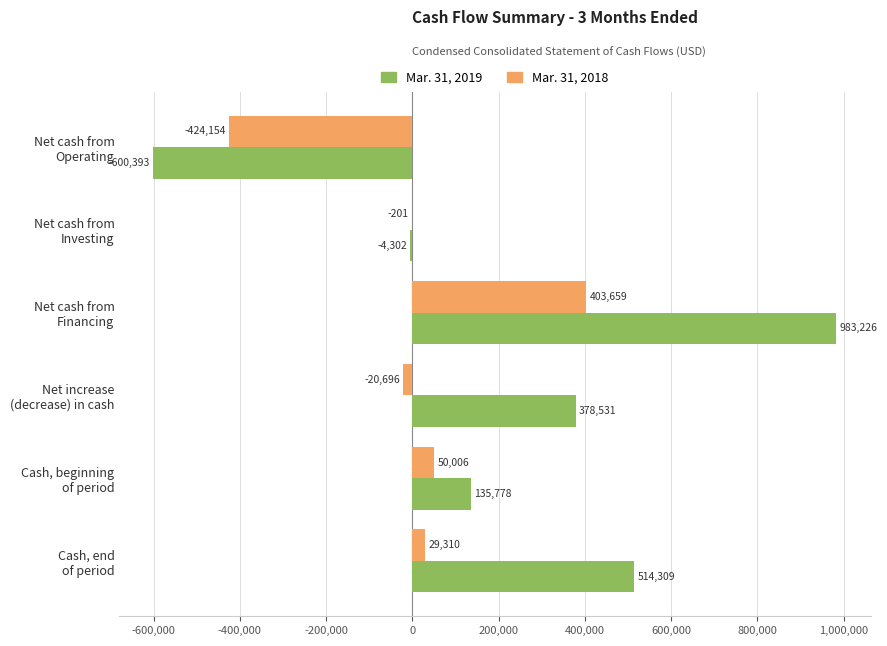

What is the greatest value displayed?

983226